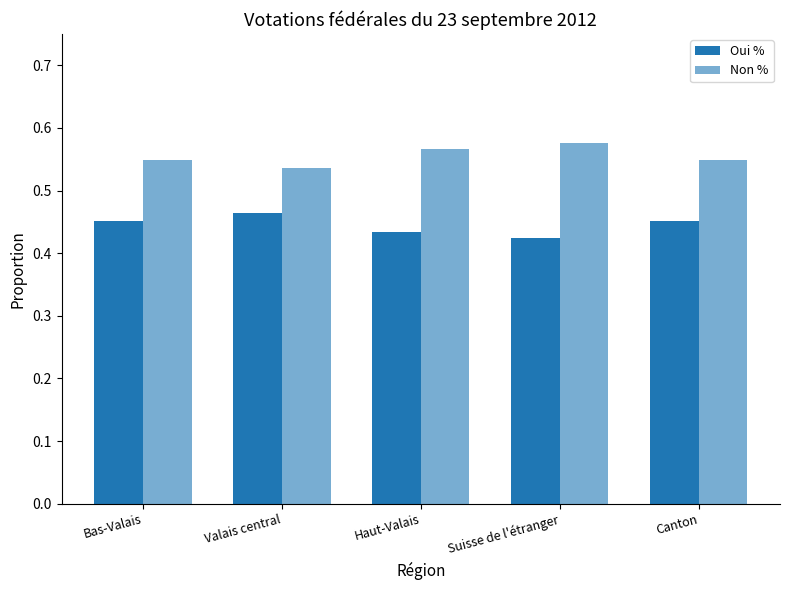

How many distinct data groups are displayed?

2